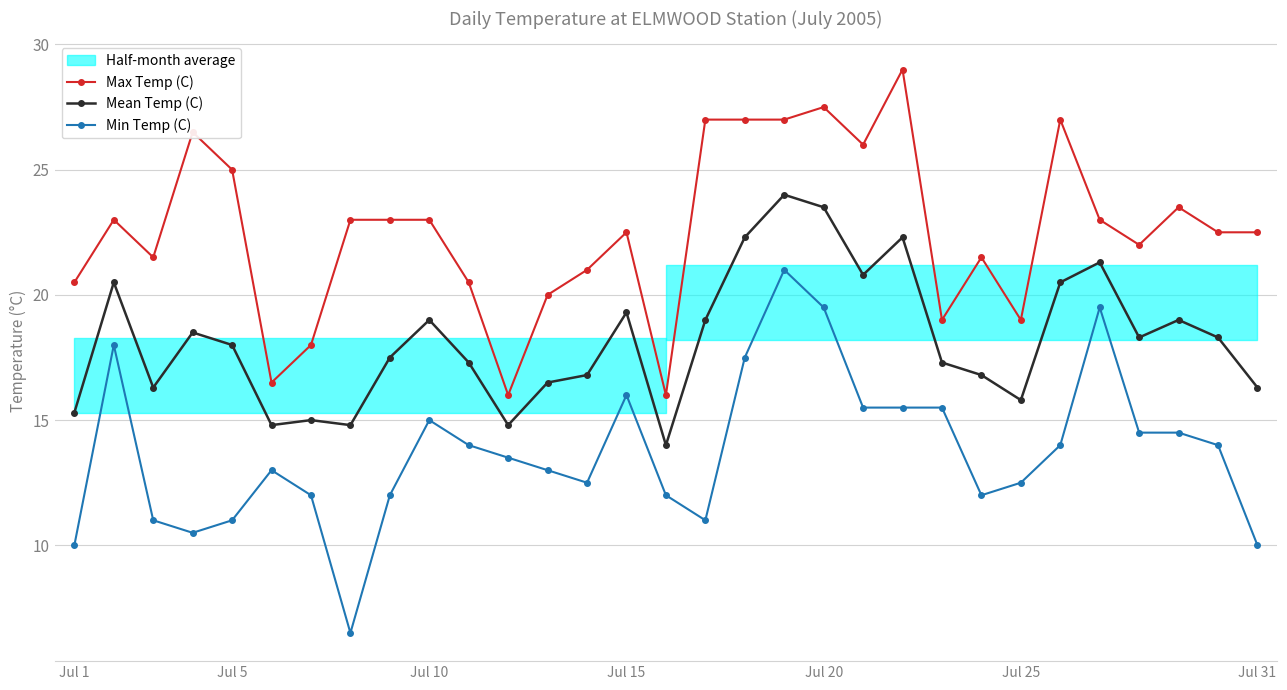

True or false: Min Temp (C) and Mean Temp (C) cross at least once.

False